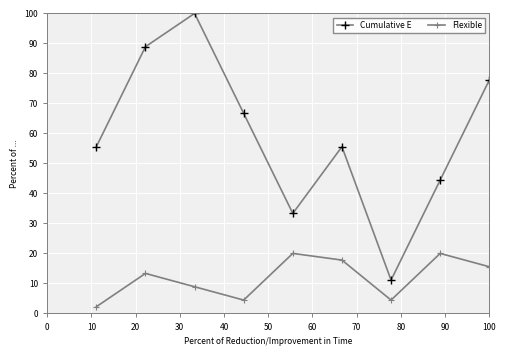

Is this an area chart (filled region under the line)?

No